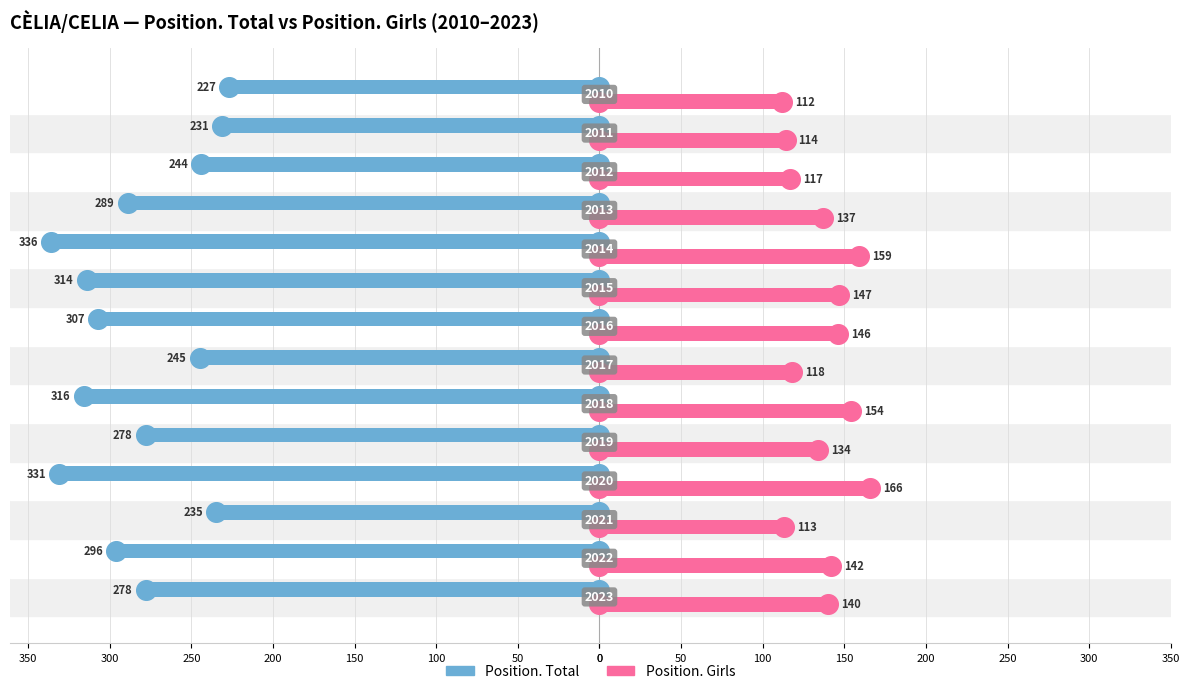

Which series reaches the minimum Y coordinate?

Position. Total